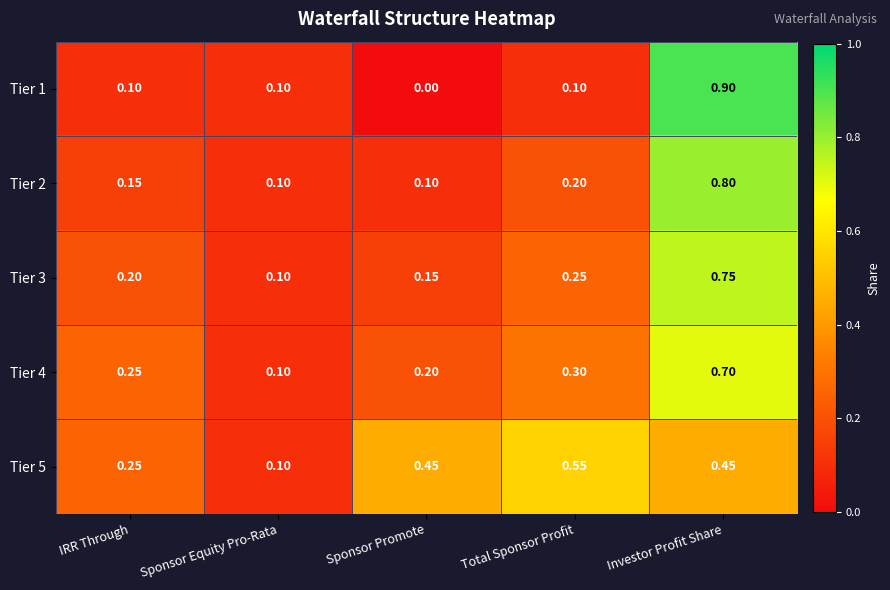

List the labels in order of Tier 4 value, smallest first.

Sponsor Equity Pro-Rata, Sponsor Promote, IRR Through, Total Sponsor Profit, Investor Profit Share